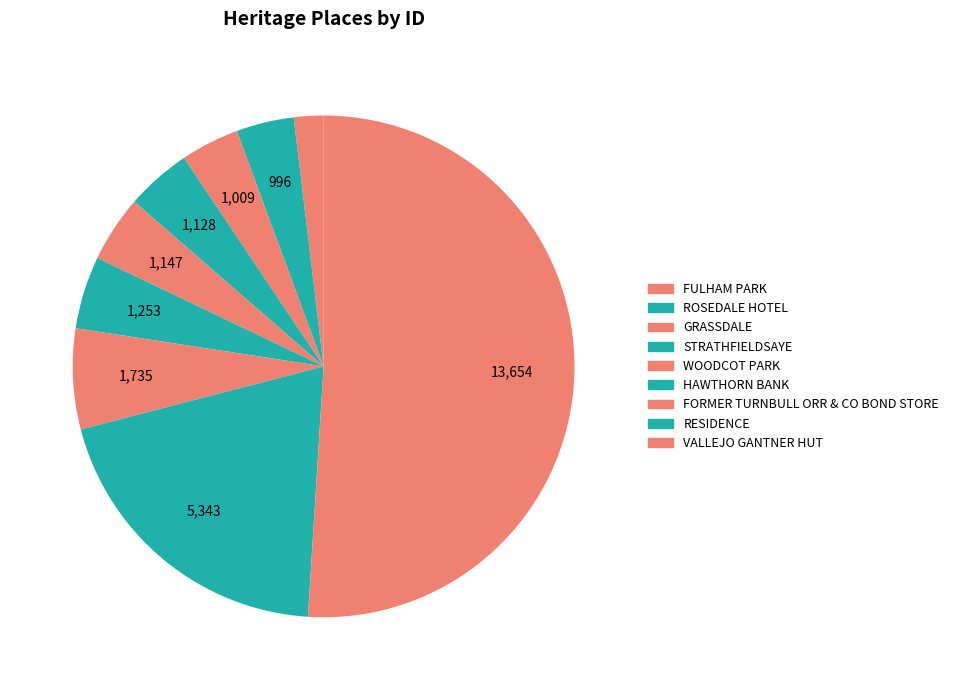

How many slices are in this pie chart?

9